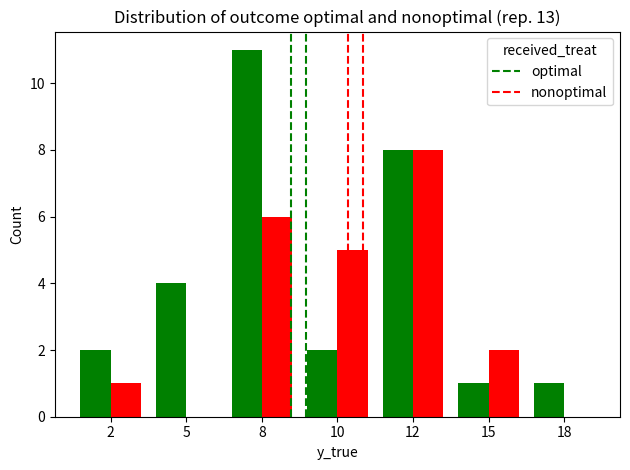

The value of nonoptimal at 2 is 0. True or false?

False